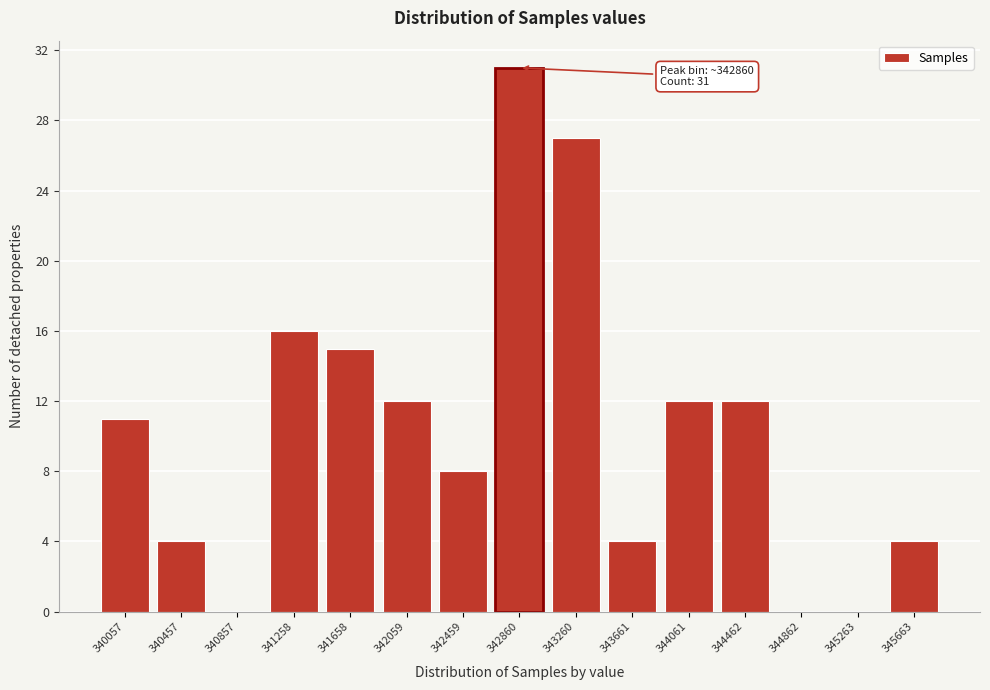

Reading left to right, transcribe all the data shown in this chart.

340057=11	340457=4	340857=0	341258=16	341658=15	342059=12	342459=8	342860=31	343260=27	343661=4	344061=12	344462=12	344862=0	345263=0	345663=4